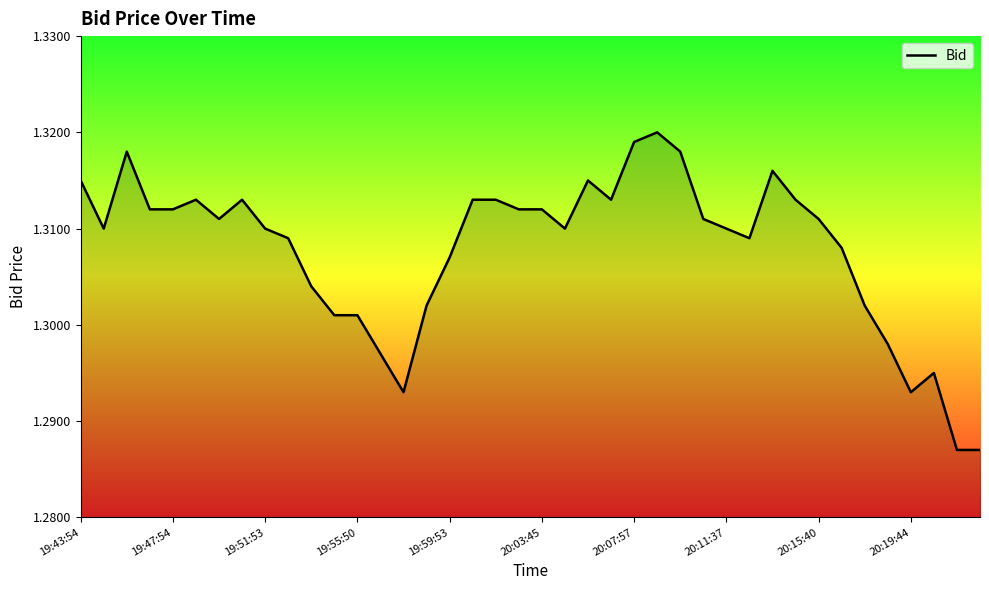

How many values are between 1 and 2?

40